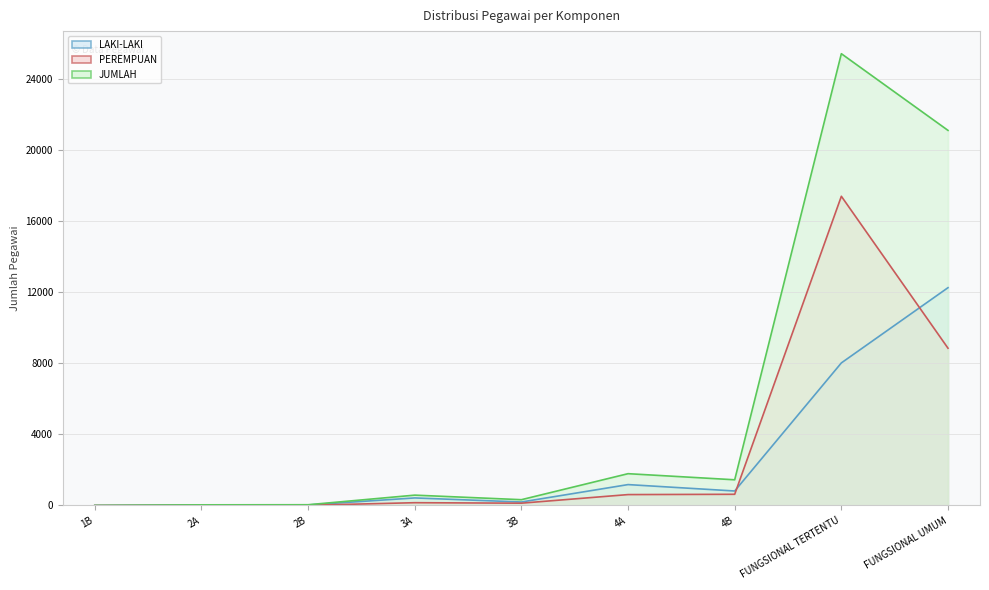

Where is PEREMPUAN nearest to the value 8690?

FUNGSIONAL UMUM